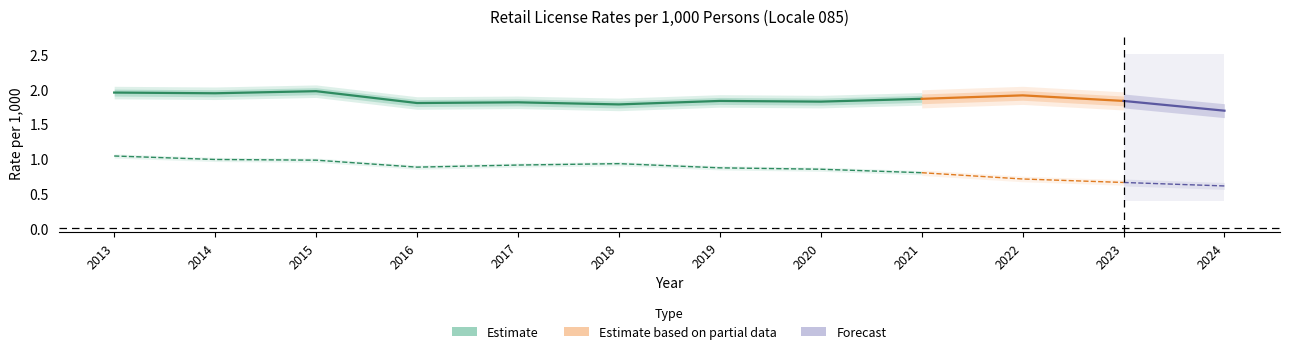

True or false: locale_rate and state_rate cross at least once.

False